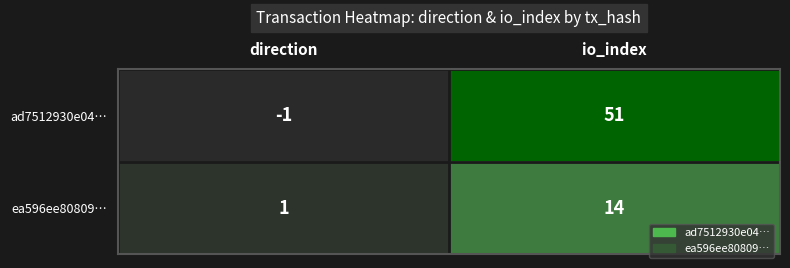

Which series has the widest spread of values?

ad7512930e04…